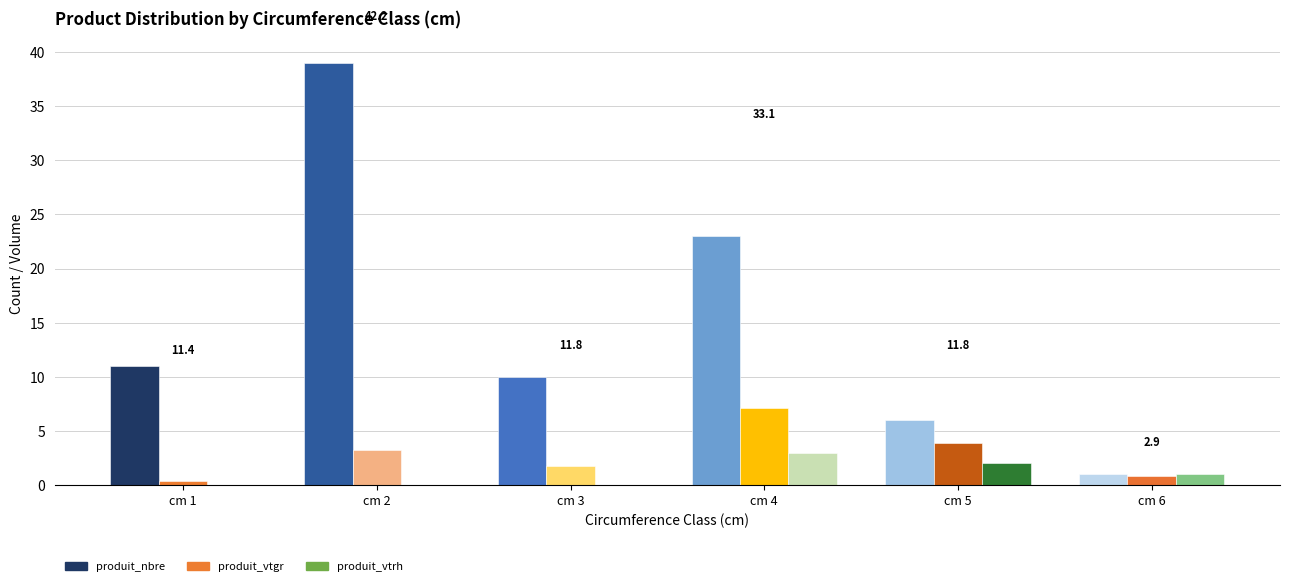

What is the difference between the highest and lowest values at 3?

10.0